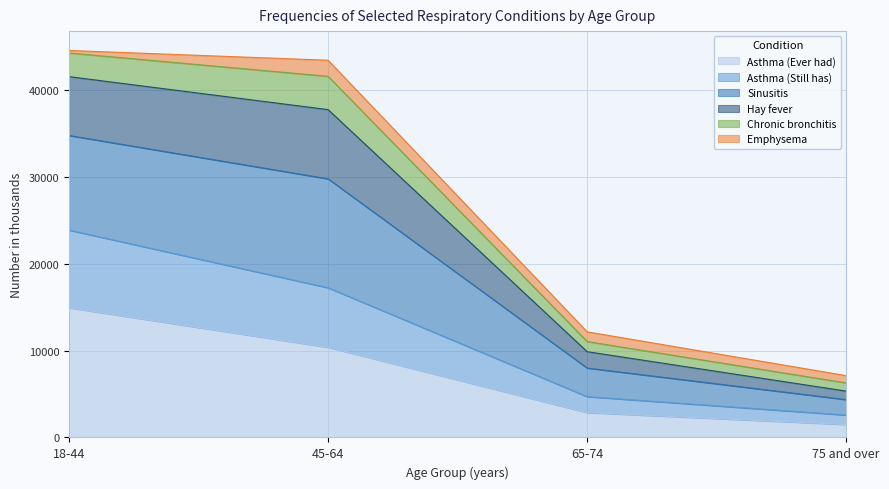

True or false: Asthma (Still has) and Sinusitis intersect in this chart.

False